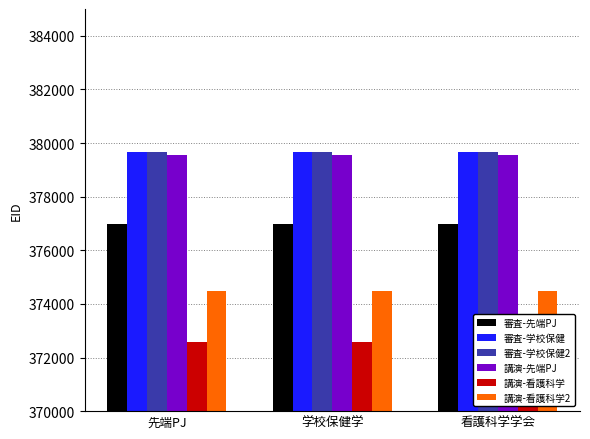

At how many categories does at least one series exceed 375584?

3